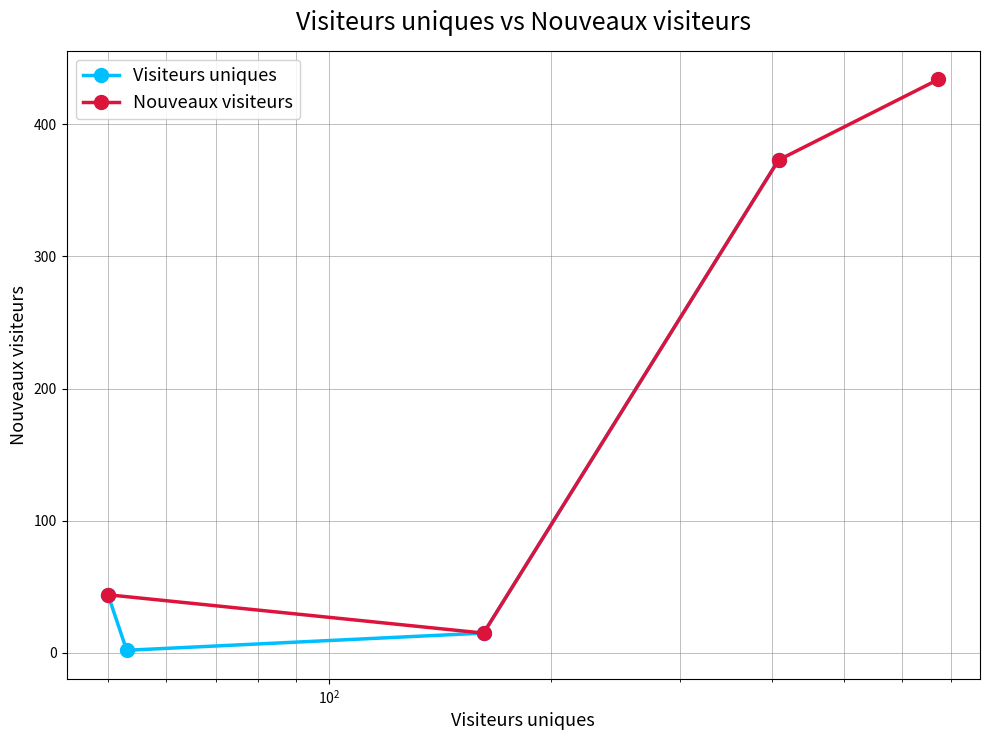

How many interior local valleys does the Visiteurs uniques series have?

1